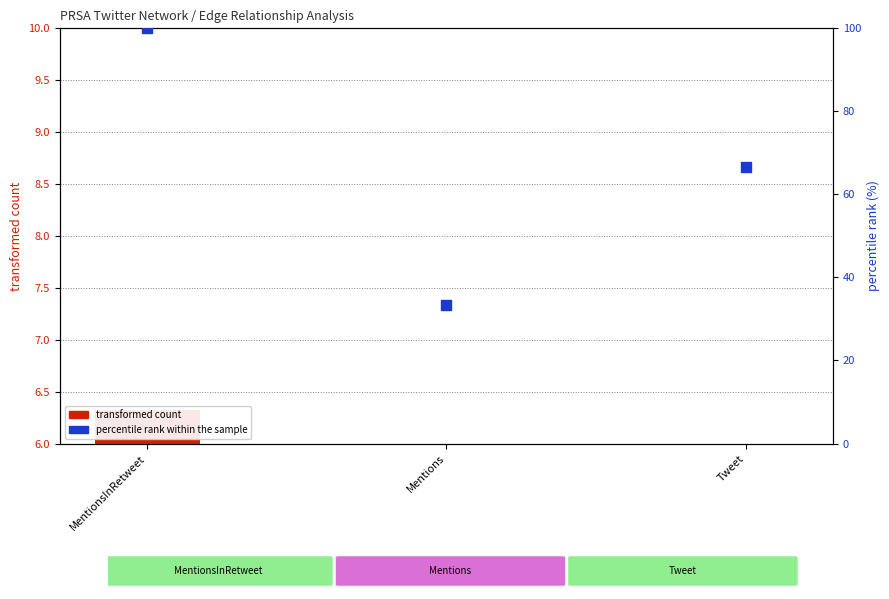

At how many categories does at least one series exceed 86?

1